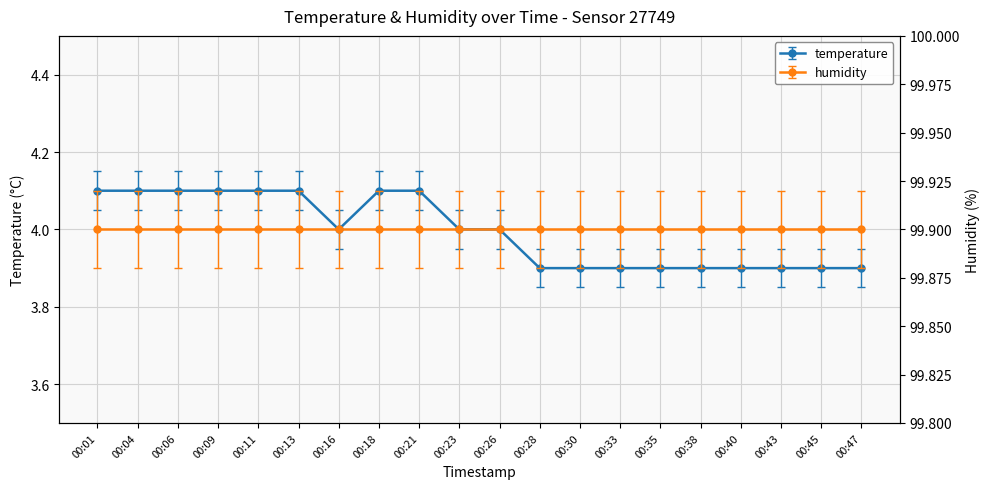

Reading right to left, transcribe all the data shown in this chart.

3.9	3.9	3.9	3.9	3.9	3.9	3.9	3.9	3.9	4.0	4.0	4.1	4.1	4.0	4.1	4.1	4.1	4.1	4.1	4.1